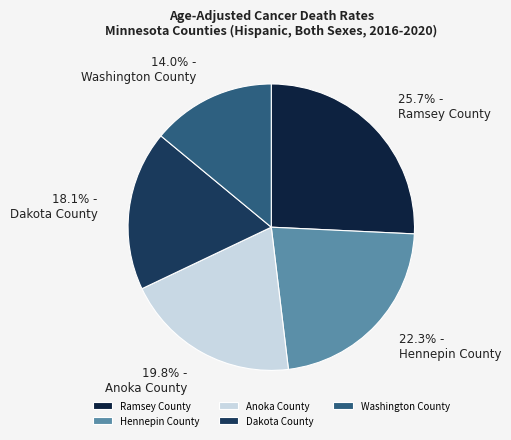

True or false: Dakota County accounts for 18% of the total.

True